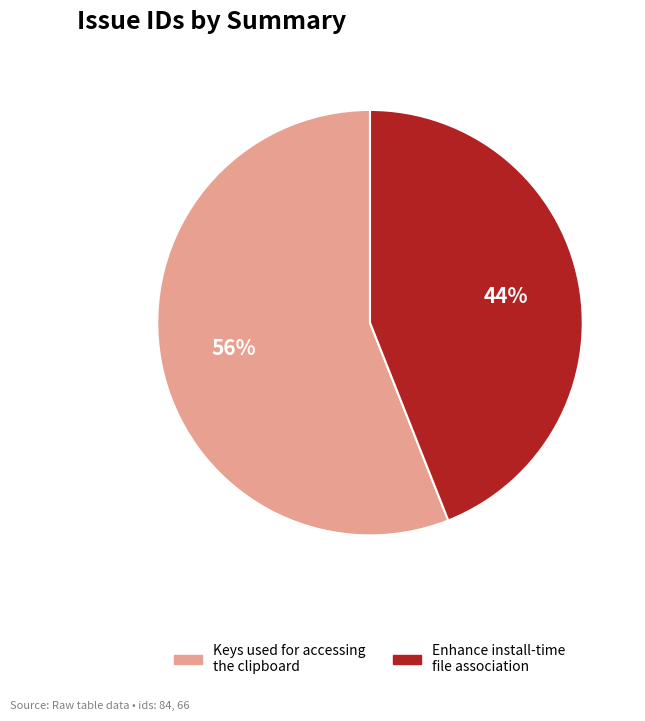

What percentage is the Enhance install-time file association slice, to the nearest percent?

44%